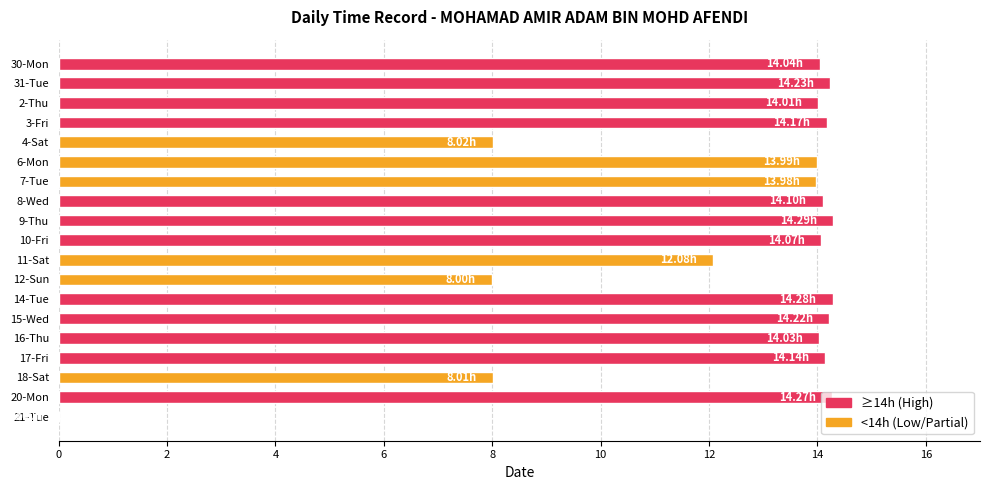

What is the greatest value displayed?

14.3